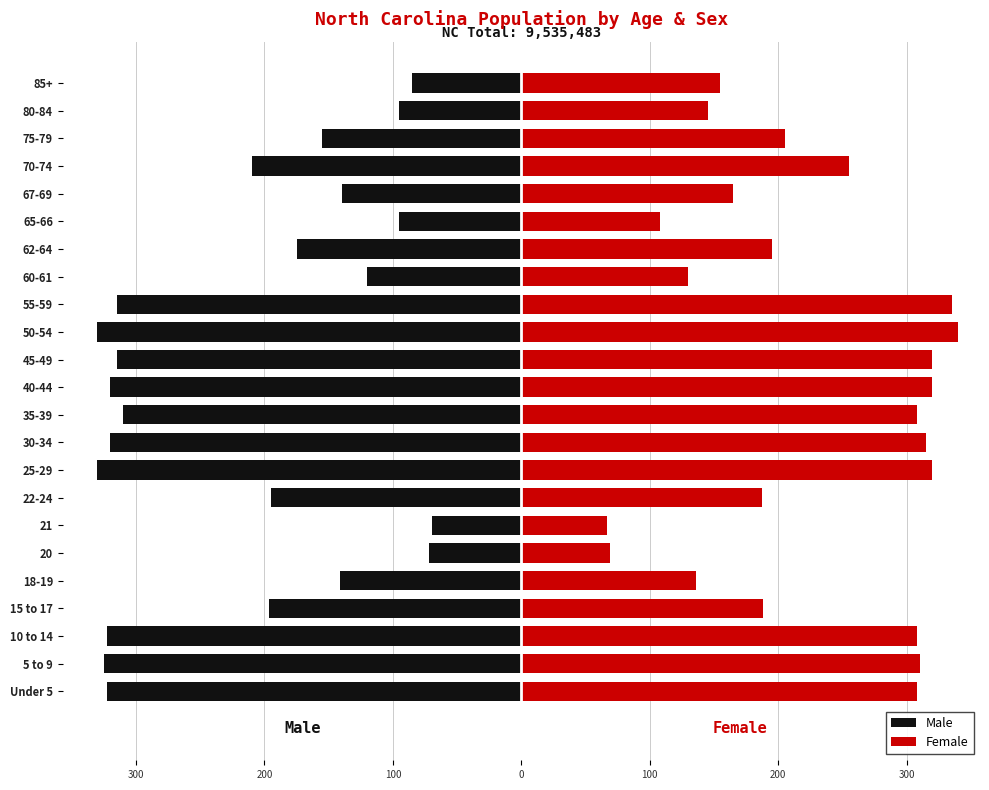

Which series has the largest range (max minus min)?

Female